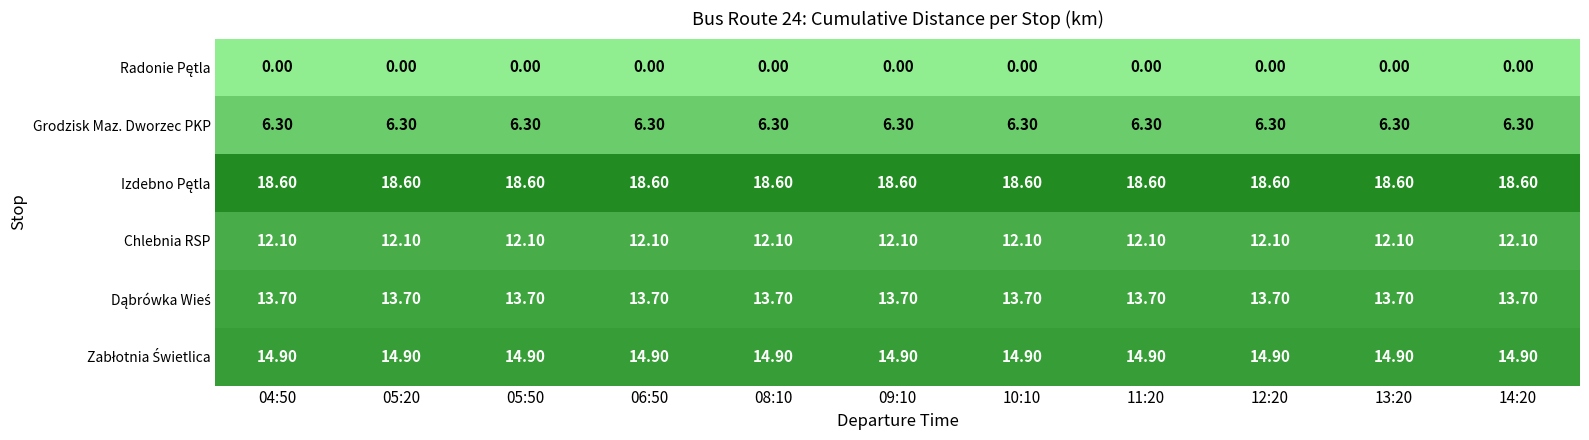

At how many categories does at least one series exceed 11?

11